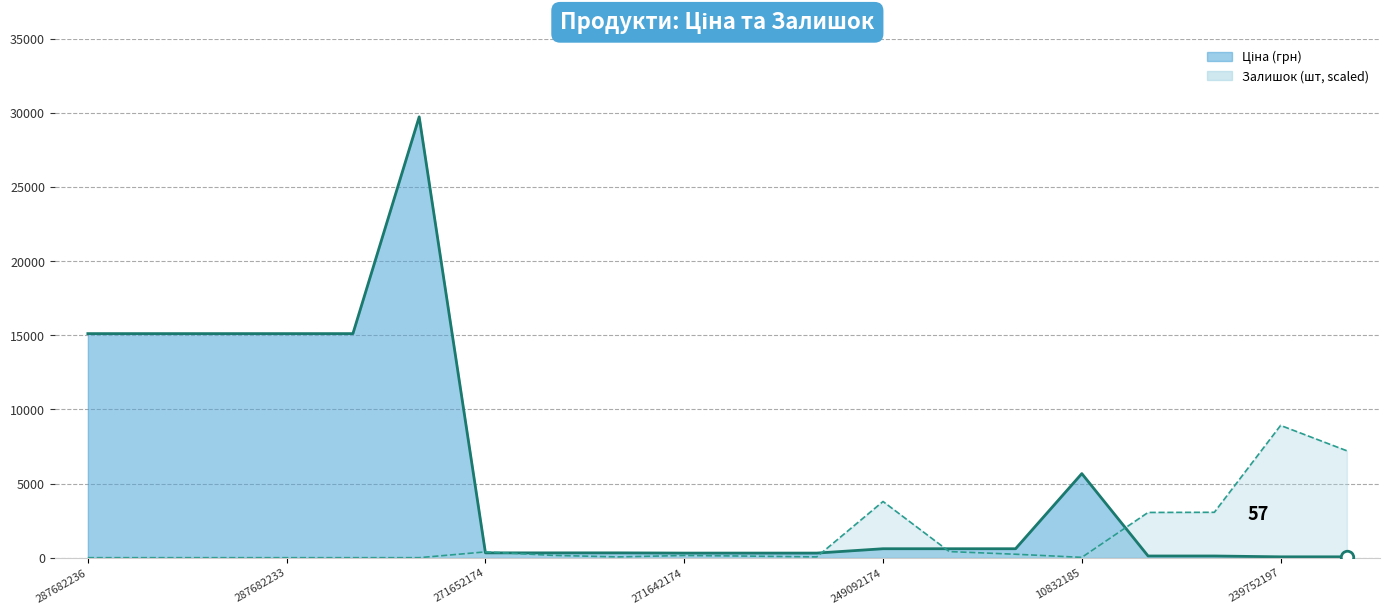

Which has a higher value, 287682231 or 271652174?

287682231